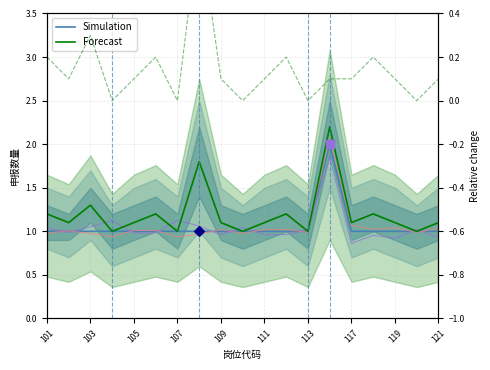

What is the total value across all series at 11?

2.2